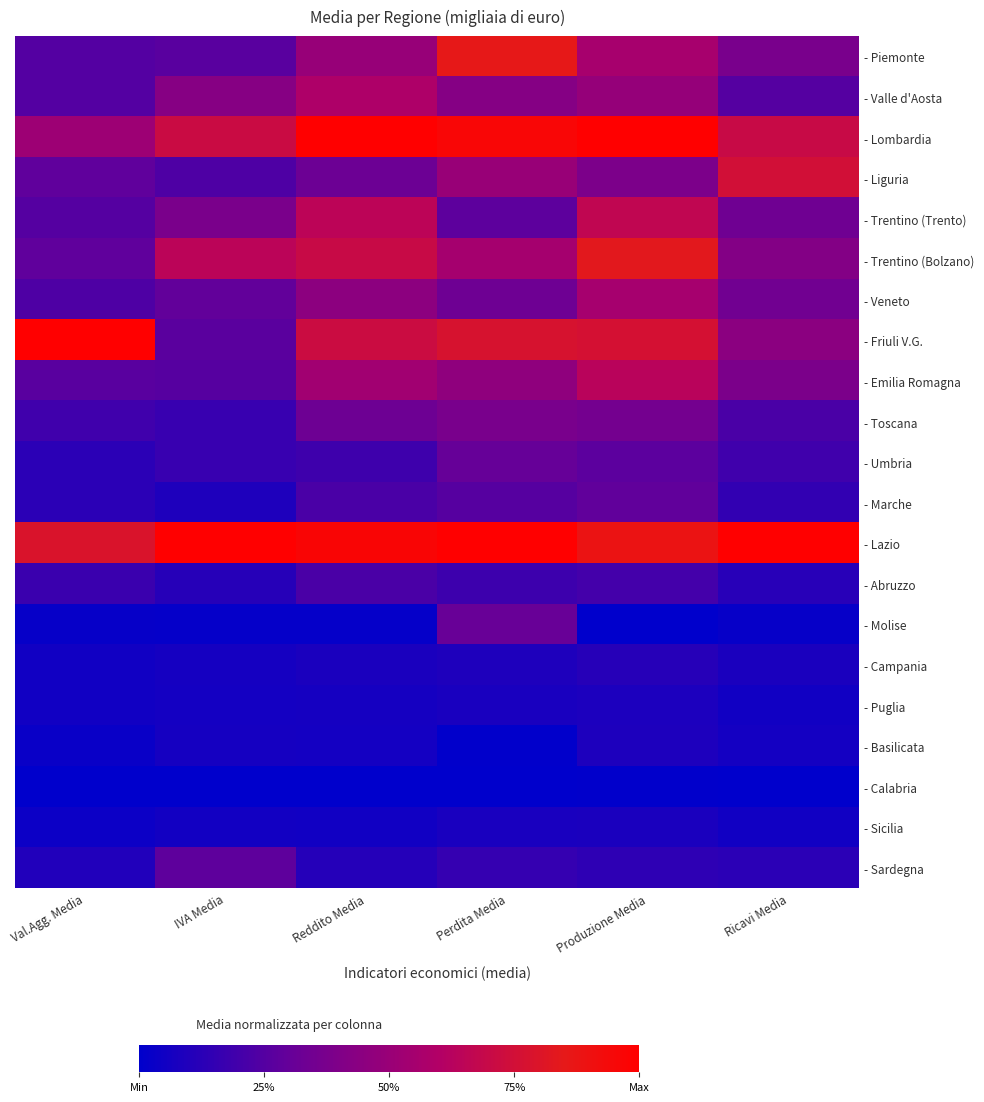

At which category is the sum across all series the highest?

Produzione Media